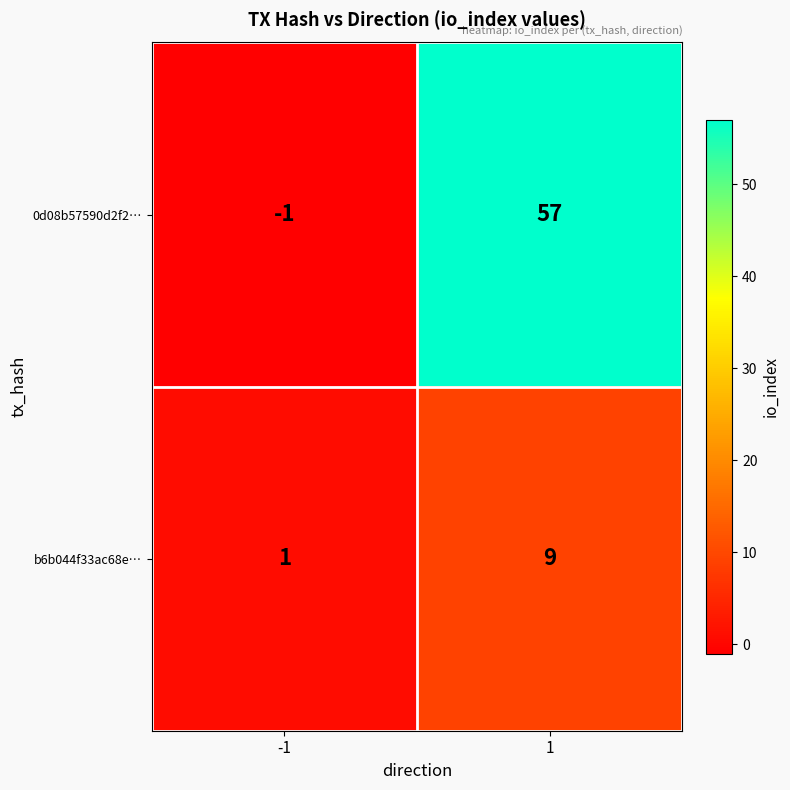

At how many categories does at least one series exceed 23?

1